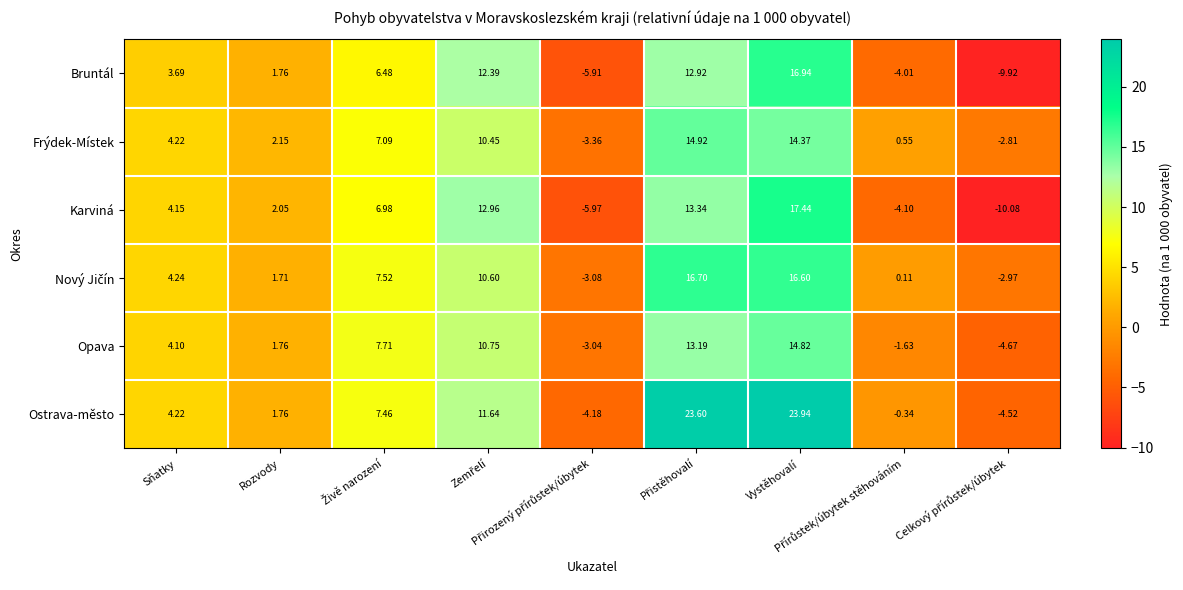

Which series has the largest total across all categories?

Ostrava-město